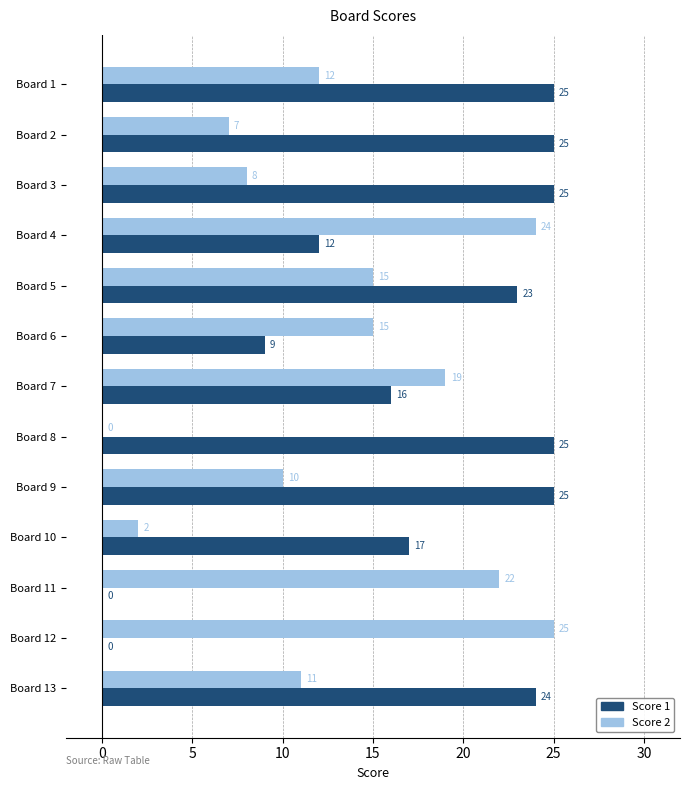

At which category is the sum across all series the highest?

Board 5